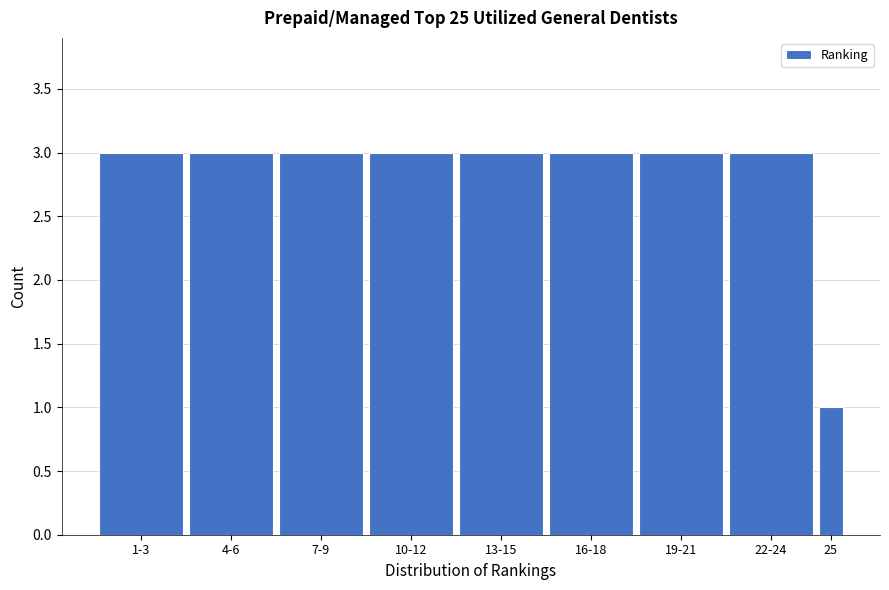

Reading right to left, what are all the values shown in this chart?

25=1	22-24=3	19-21=3	16-18=3	13-15=3	10-12=3	7-9=3	4-6=3	1-3=3